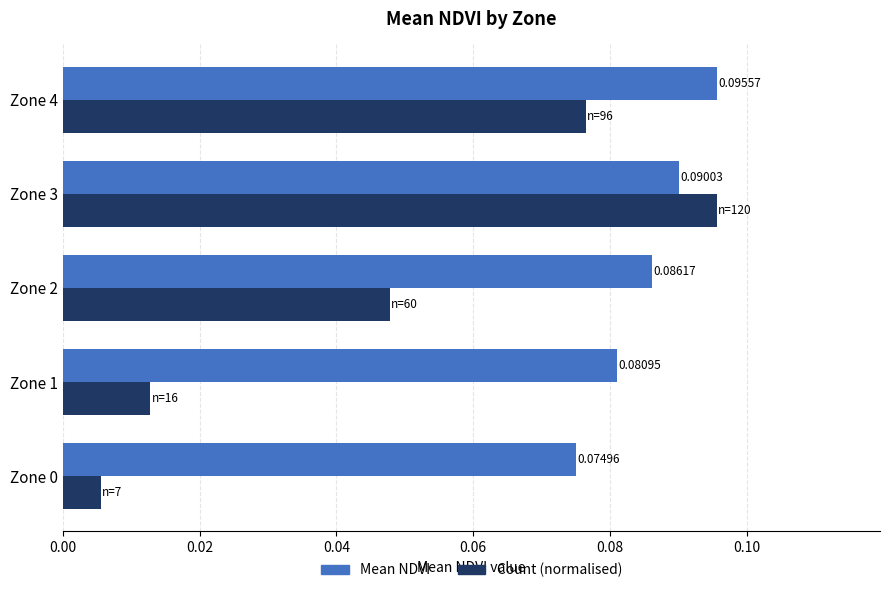

Which series has the widest spread of values?

Count (normalised)